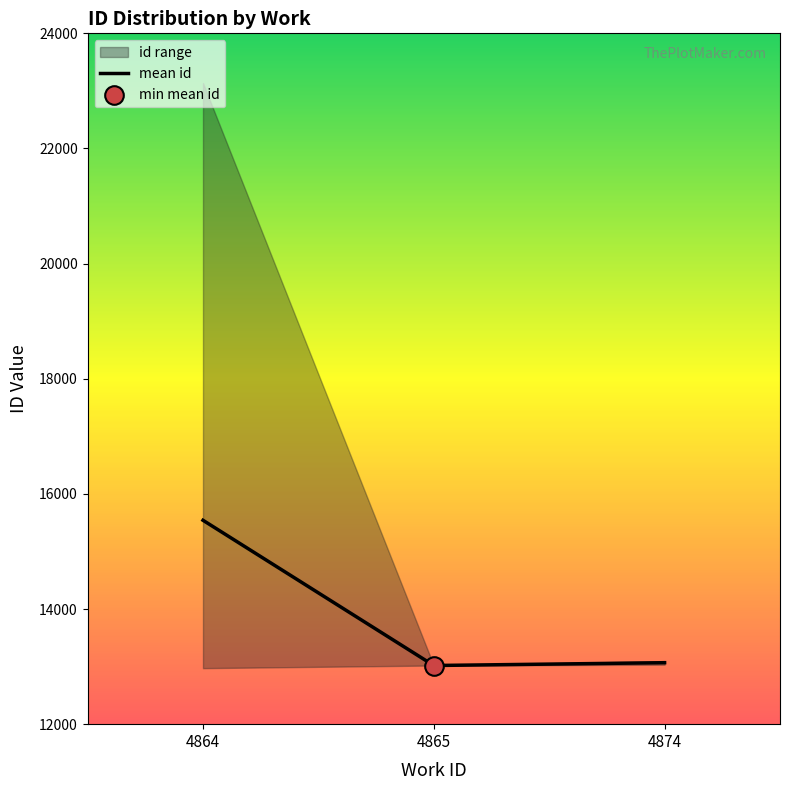

What is the change in value from 4864 to 4874?

-2474.0